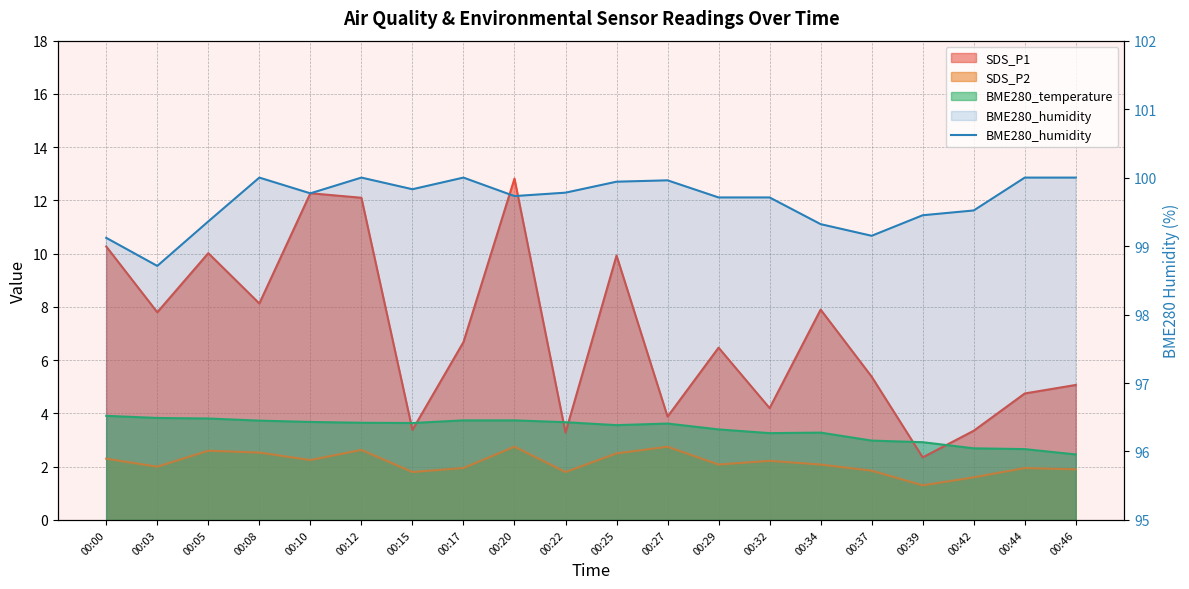

The chart shows a value of 99.5 at 00:42. True or false?

True